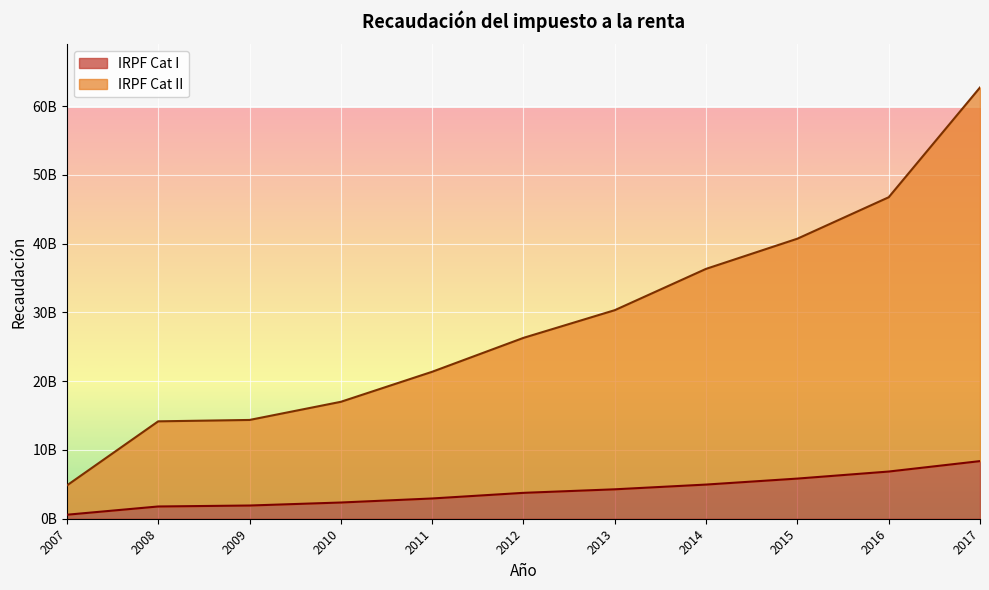

How many categories are shown in the chart?

11